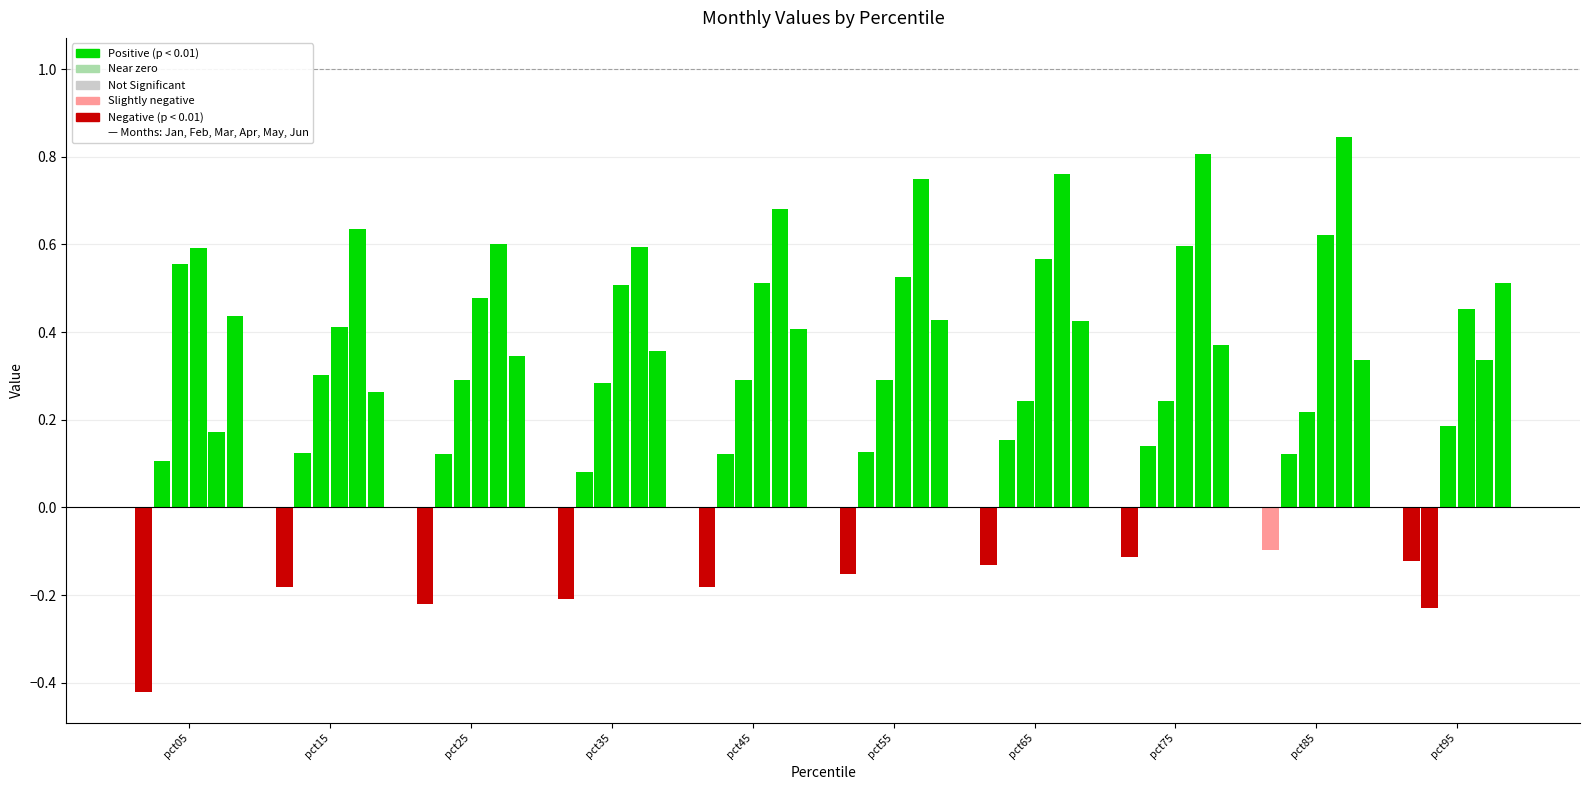

Reading right to left, list all the values displayed in this chart.

Jan: -0.1	-0.1	-0.1	-0.1	-0.2	-0.2	-0.2	-0.2	-0.2	-0.4
Feb: -0.2	0.1	0.1	0.2	0.1	0.1	0.1	0.1	0.1	0.1
Mar: 0.2	0.2	0.2	0.2	0.3	0.3	0.3	0.3	0.3	0.6
Apr: 0.5	0.6	0.6	0.6	0.5	0.5	0.5	0.5	0.4	0.6
May: 0.3	0.8	0.8	0.8	0.7	0.7	0.6	0.6	0.6	0.2
Jun: 0.5	0.3	0.4	0.4	0.4	0.4	0.4	0.3	0.3	0.4